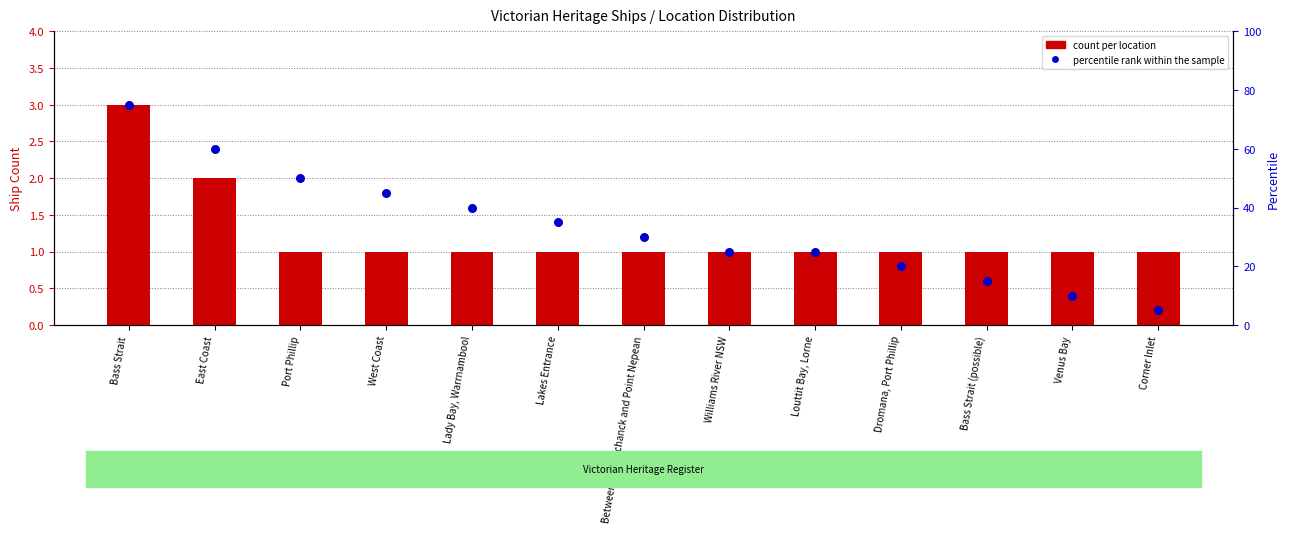

Which series reaches the minimum Y coordinate?

count per location